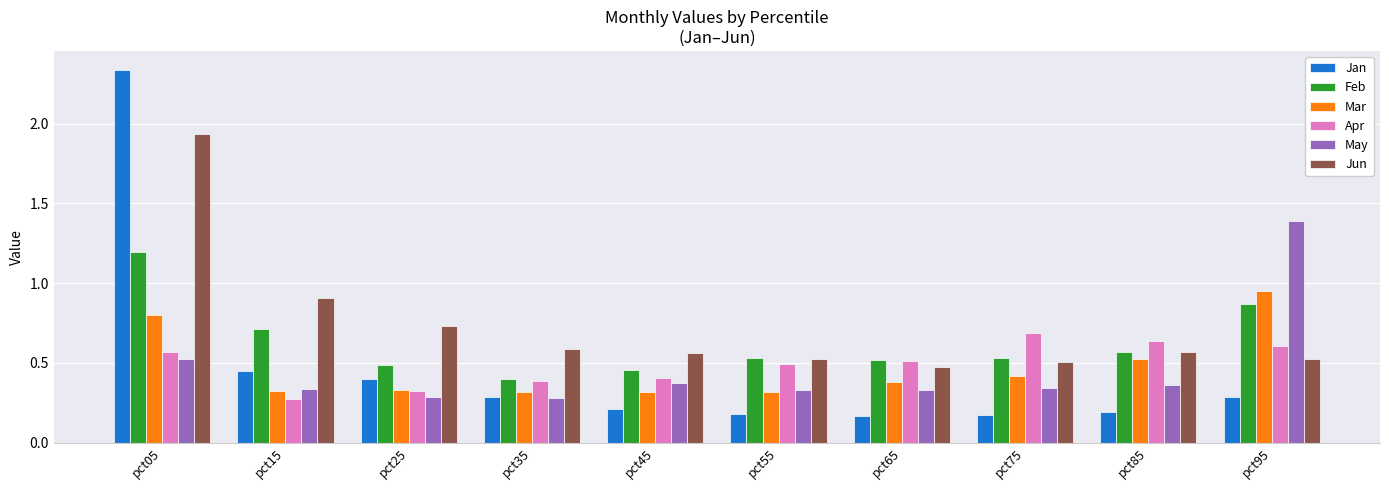

Which series has the largest range (max minus min)?

Jan